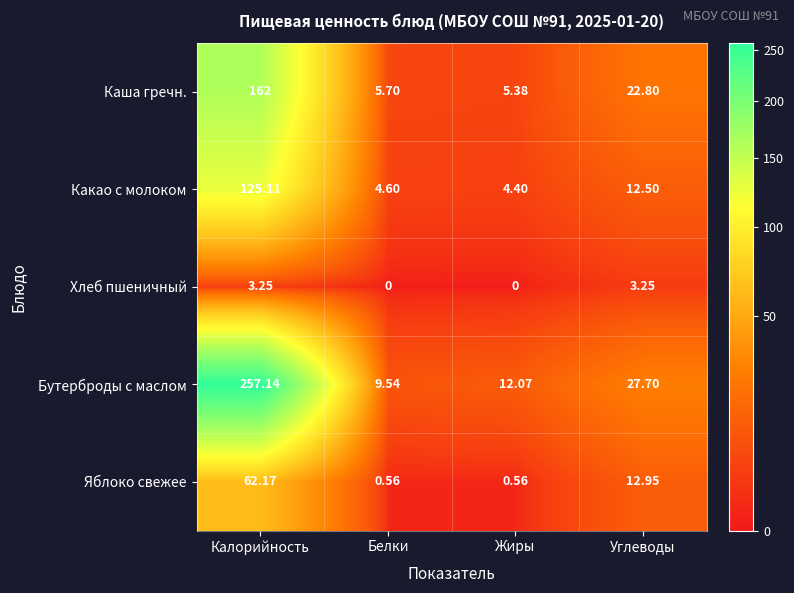

At how many categories does at least one series exceed 97?

1